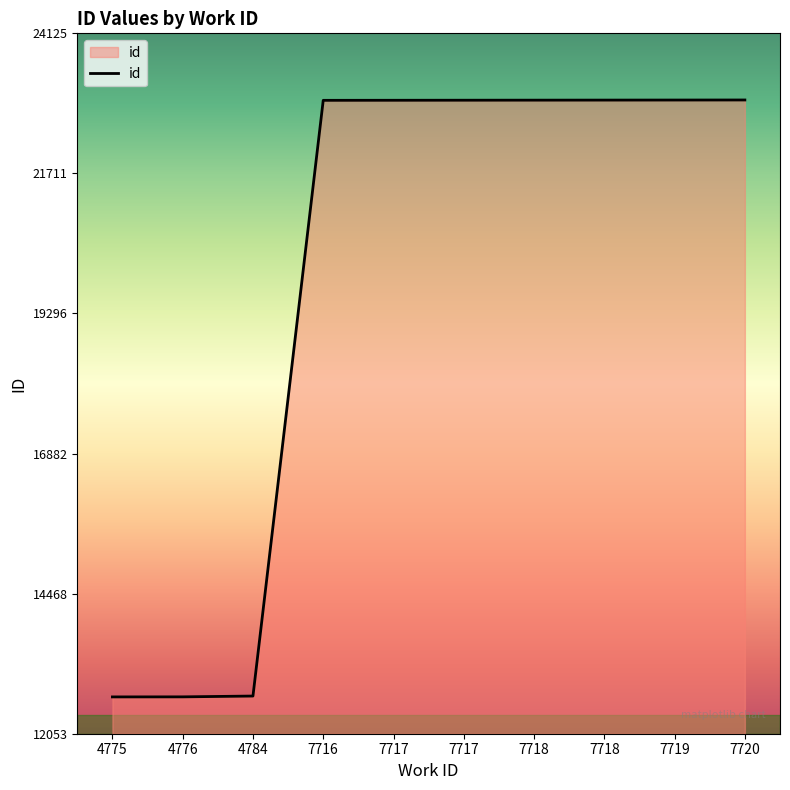

What is the average value?

19890